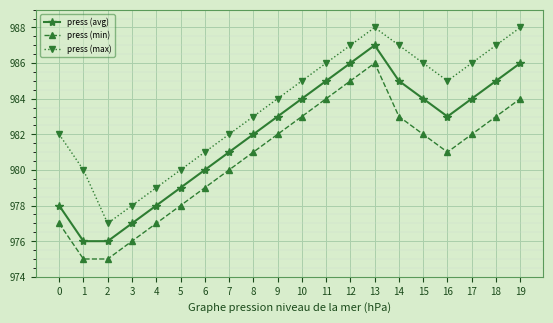

What is the sum of the press (avg) values at 18 and 6?

1965